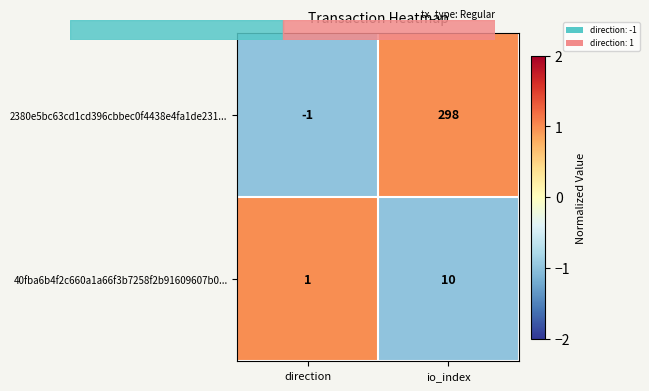

How many series are shown in this chart?

2